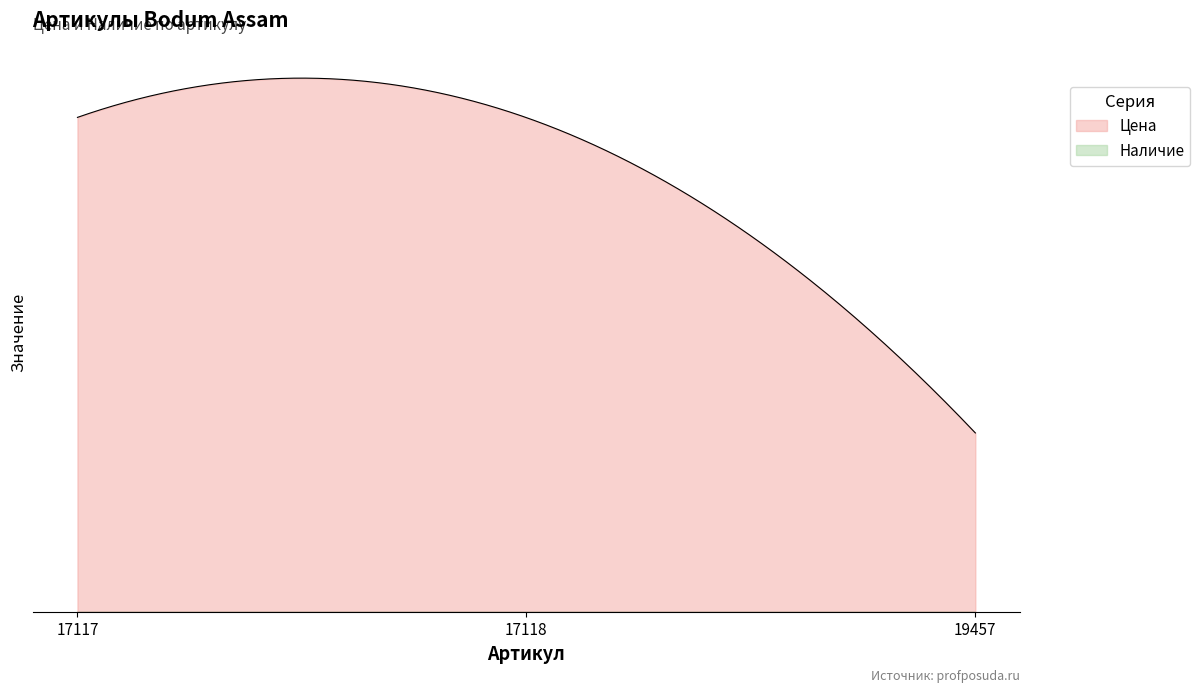

How many lines are shown in the chart?

2